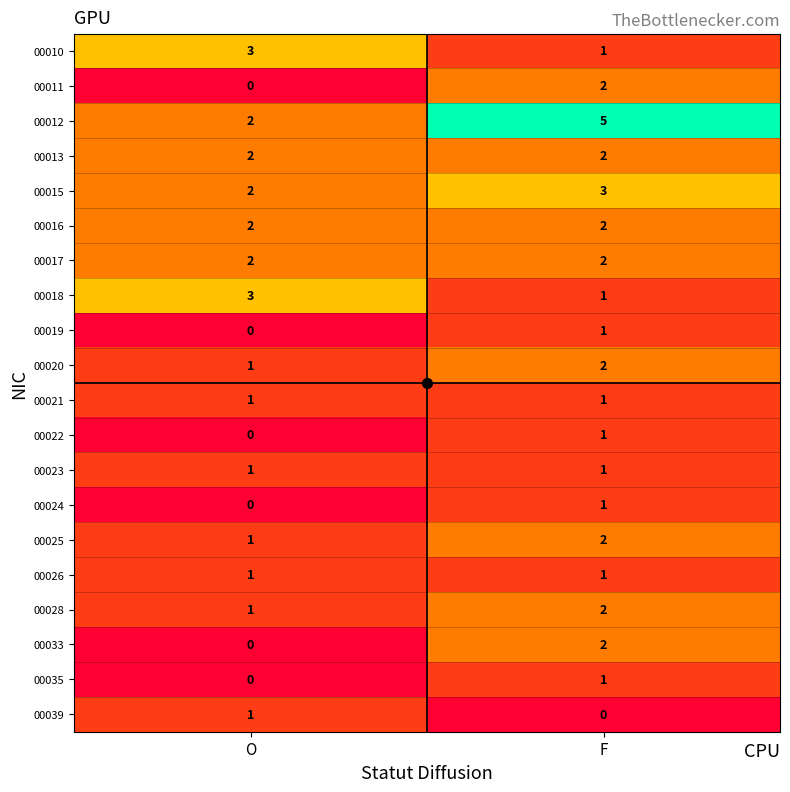

Where is 00015 nearest to the value 2?

O